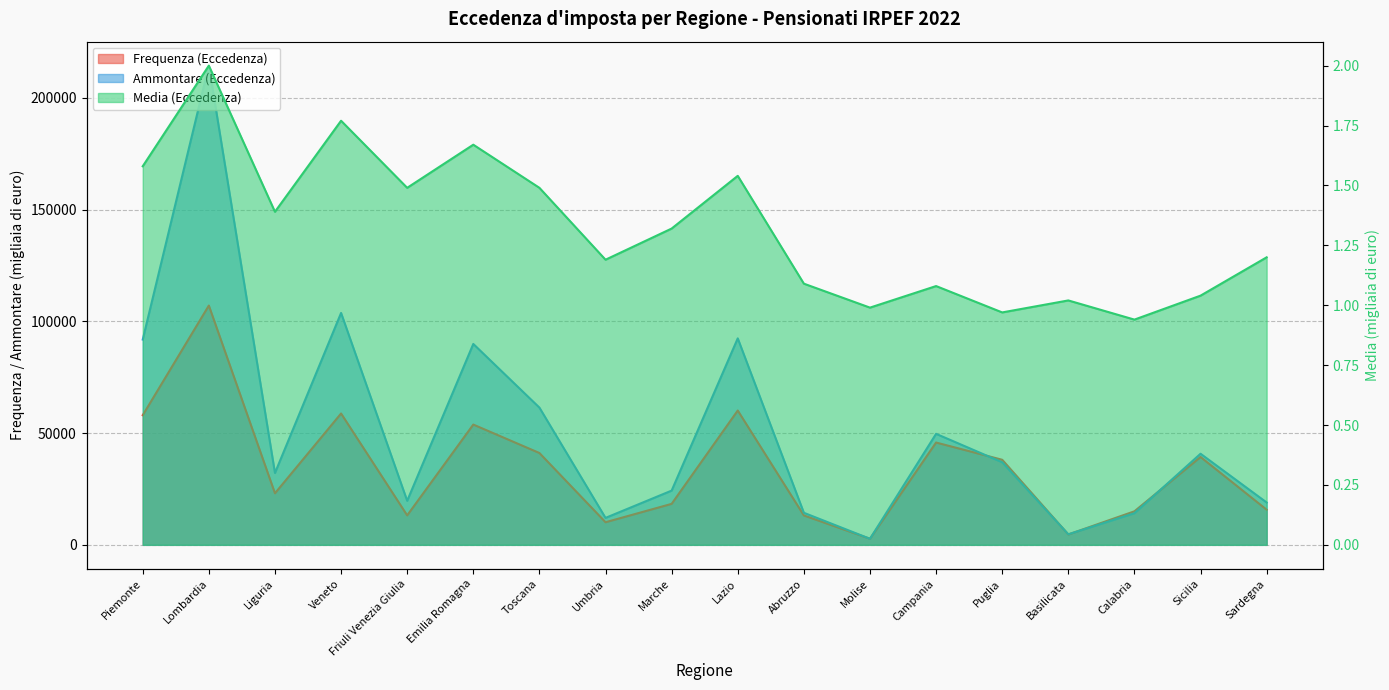

List the labels in order of Ammontare (Eccedenza) value, smallest first.

Molise, Basilicata, Umbria, Calabria, Abruzzo, Sardegna, Friuli Venezia Giulia, Marche, Liguria, Puglia, Sicilia, Campania, Toscana, Emilia Romagna, Piemonte, Lazio, Veneto, Lombardia